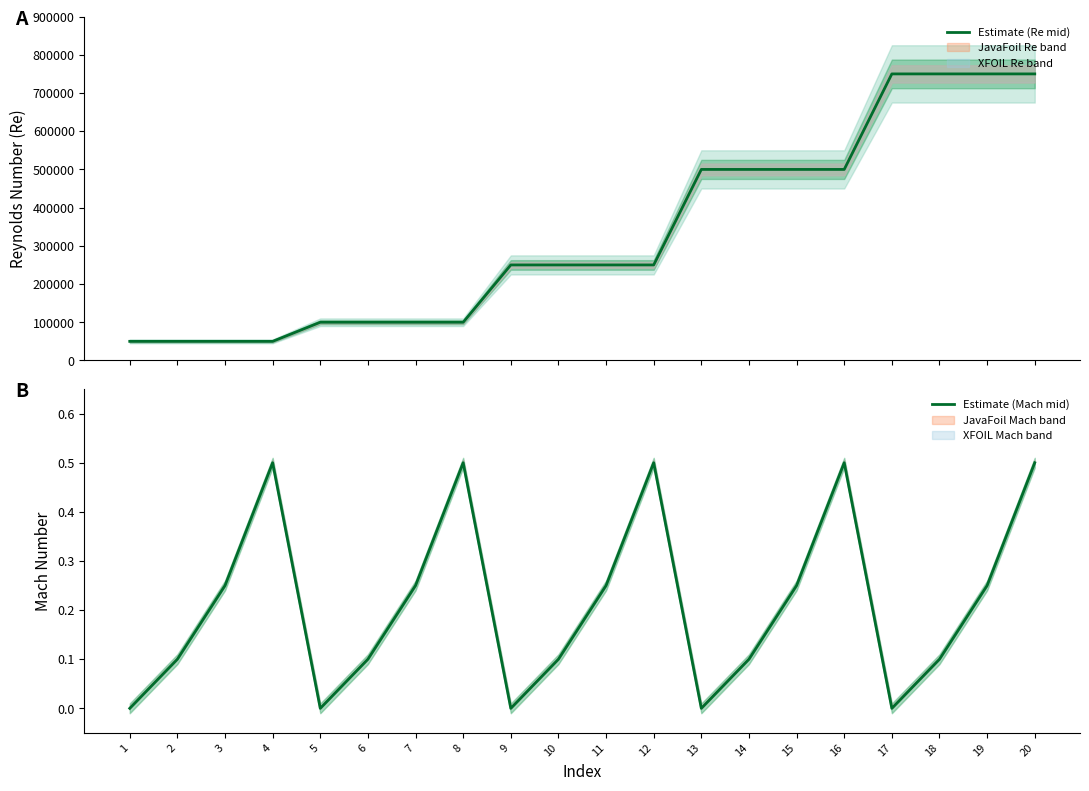

True or false: Estimate (Mach mid) and Estimate (Re mid) cross at least once.

False